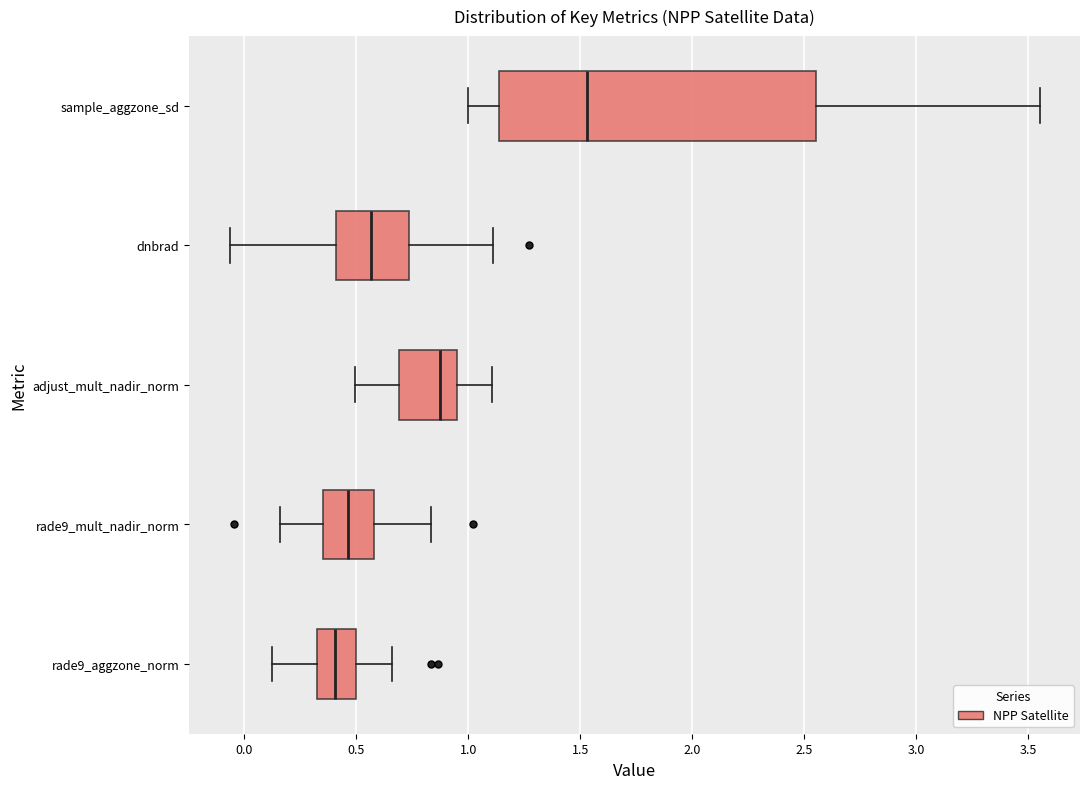

Reading bottom to top, transcribe this box plot: for each box, give where its median line is, the range the box spans, and where its two whiskers end, as read against the x-axis. The values are not printed on the chart, so give them approximately, as read against the axis.

rade9_aggzone_norm: median 0.40, box 0.35 to 0.50, whiskers 0.10 to 0.65
rade9_mult_nadir_norm: median 0.45, box 0.35 to 0.60, whiskers 0.15 to 0.85
adjust_mult_nadir_norm: median 0.85, box 0.70 to 0.95, whiskers 0.50 to 1.10
dnbrad: median 0.55, box 0.40 to 0.75, whiskers -0.05 to 1.10
sample_aggzone_sd: median 1.55, box 1.15 to 2.55, whiskers 1.00 to 3.55